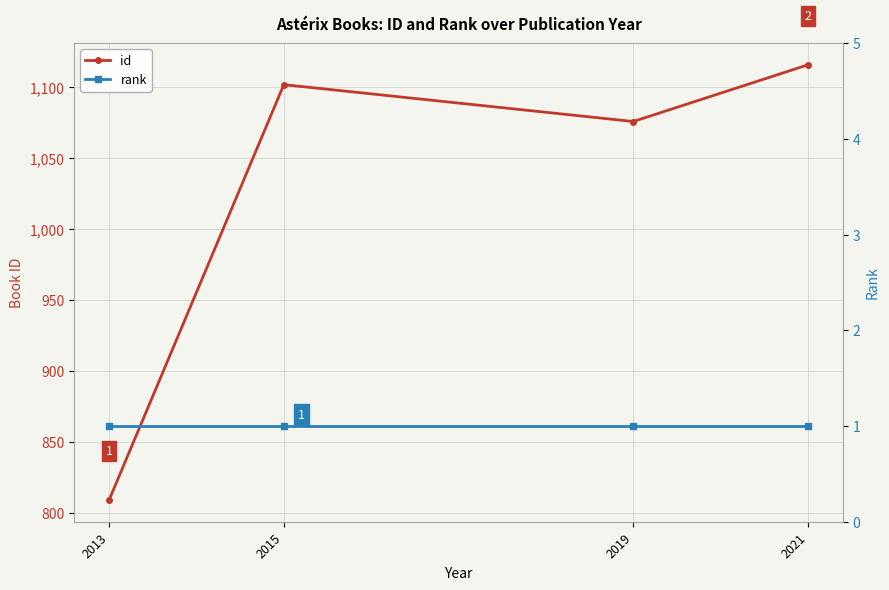

What is the minimum value for rank?

1